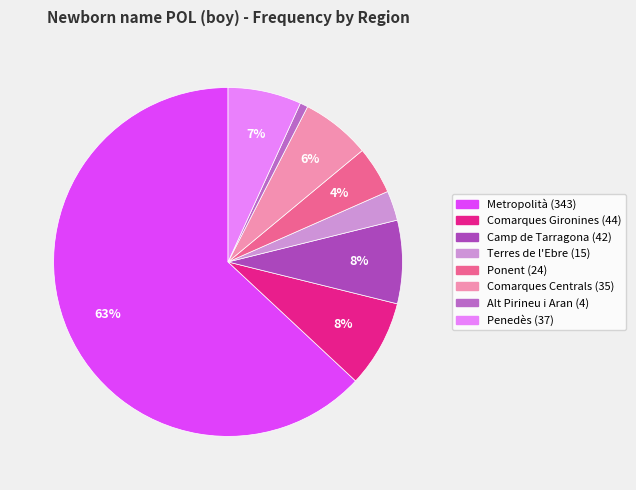

What is the change in value from Camp de Tarragona to Alt Pirineu i Aran?

-38